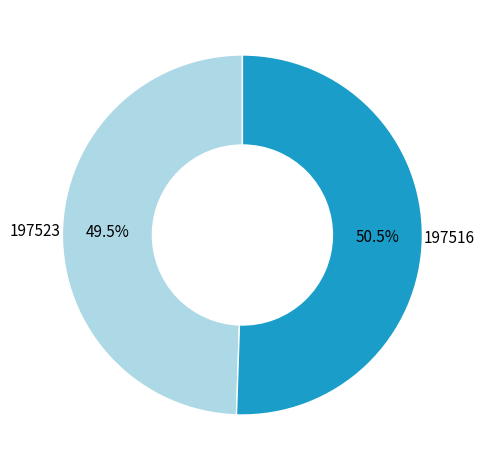

Combined, what portion of the pie is 197523 and 197516?

100.0%